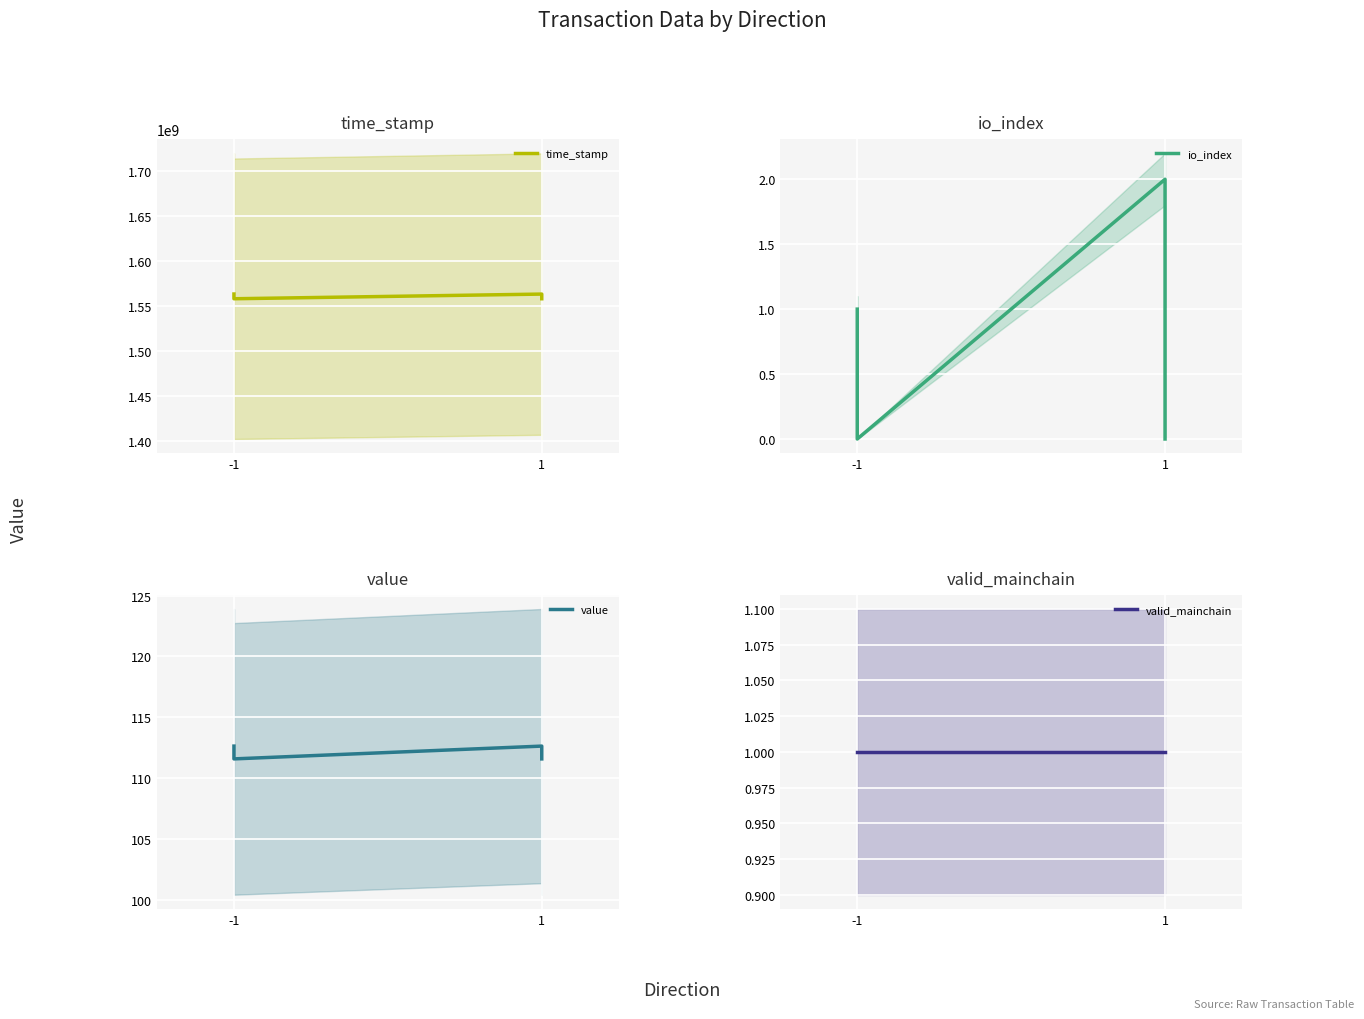

List the series in order of their peak value, highest first.

time_stamp, value, io_index, valid_mainchain